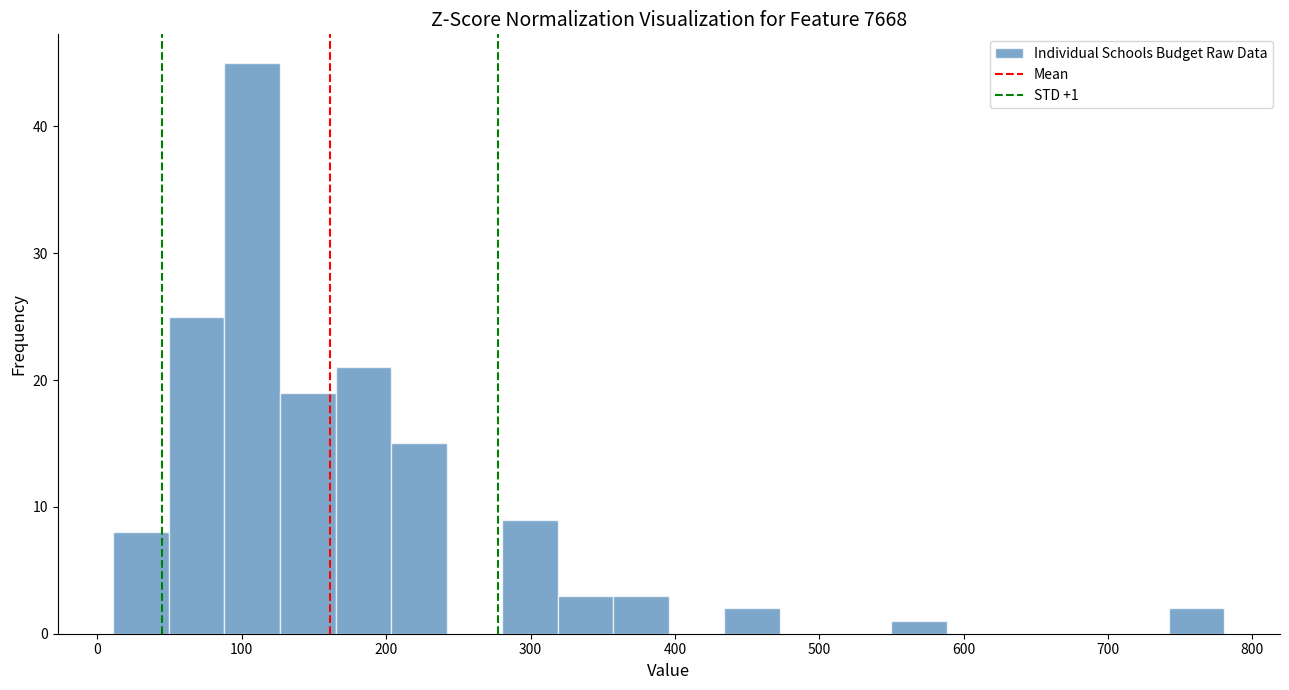

Read against the x-axis, roughly where is the centre of the tallest bar?

110